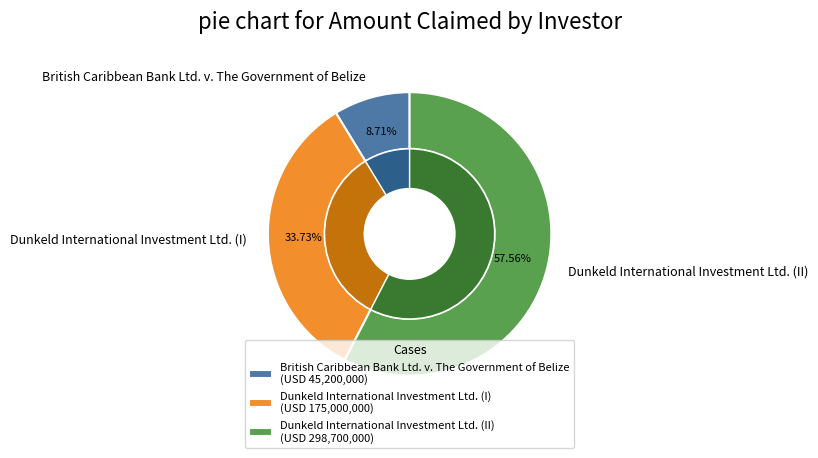

What is the change in value from British Caribbean Bank Ltd. v. The Government of Belize to Dunkeld International Investment Ltd. (II)?

+253500000